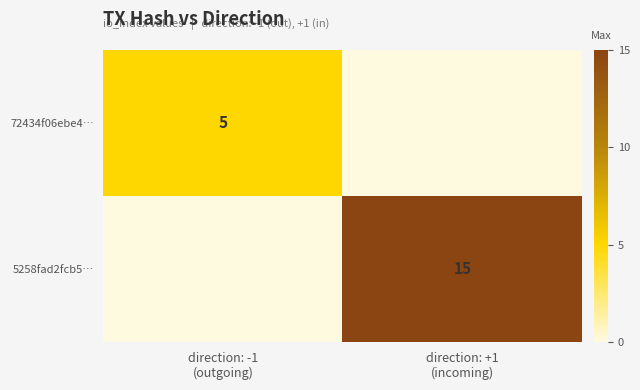

At how many categories does at least one series exceed 7?

1